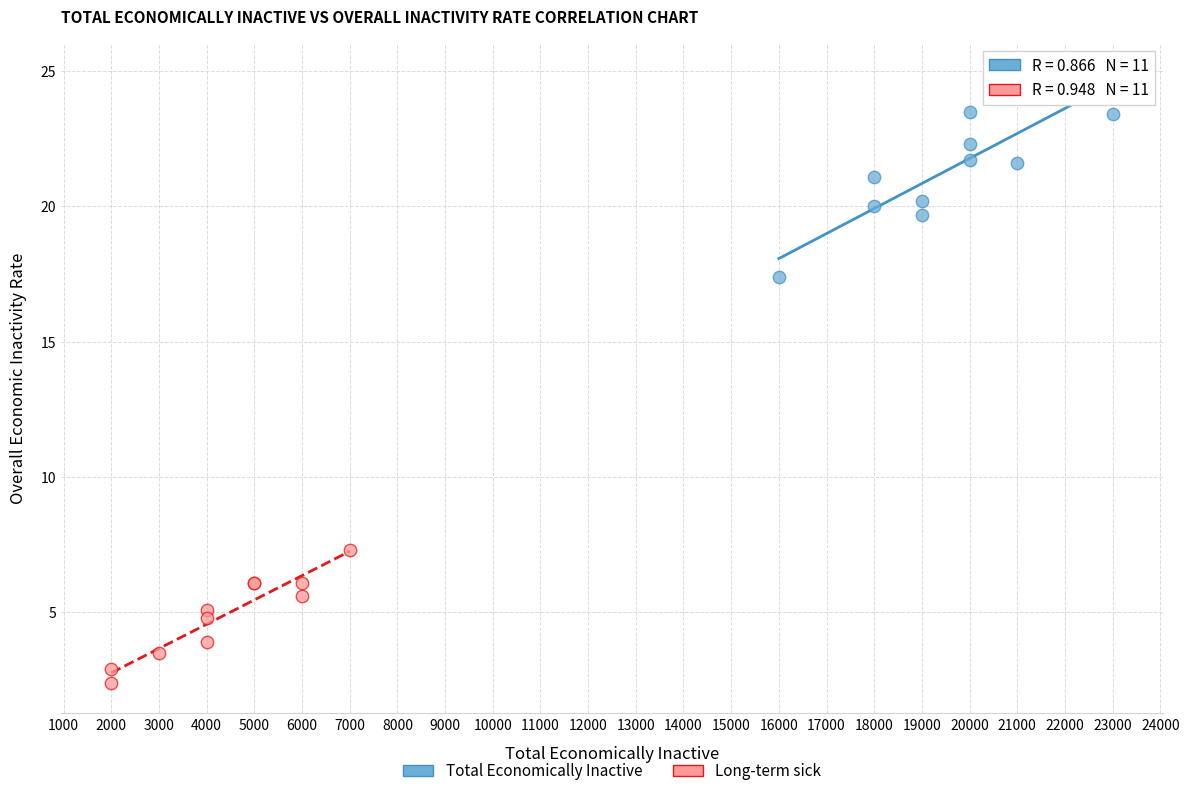

Which series has the widest spread of Y values?

Total Economically Inactive